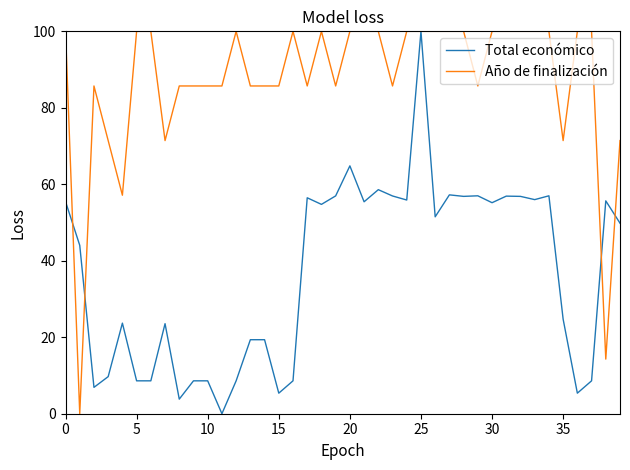

Which series has the largest total across all categories?

Año de finalización